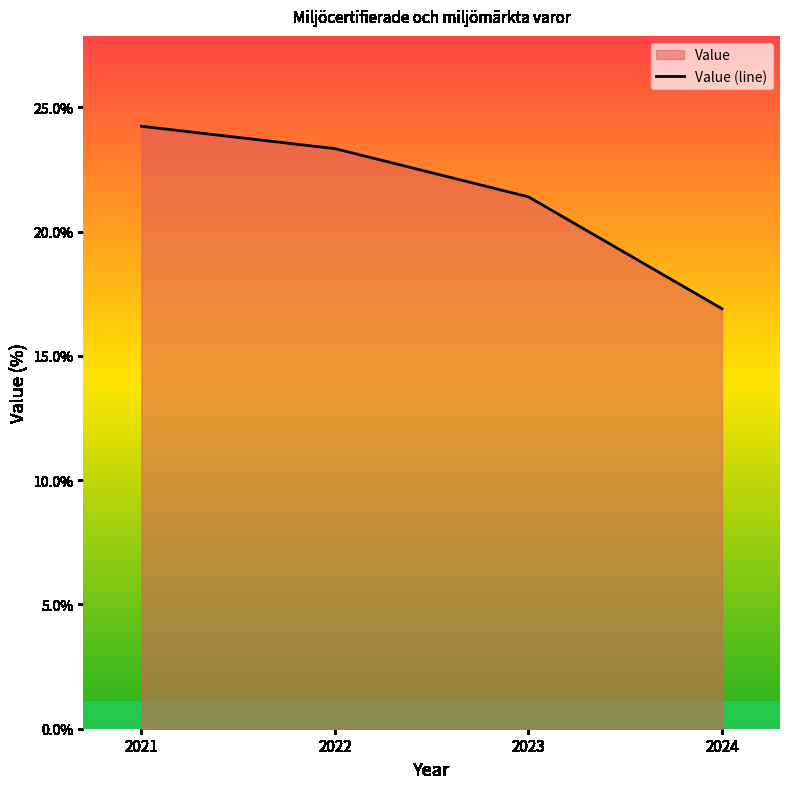

Rank the categories by value from highest to lowest.

2021, 2022, 2023, 2024